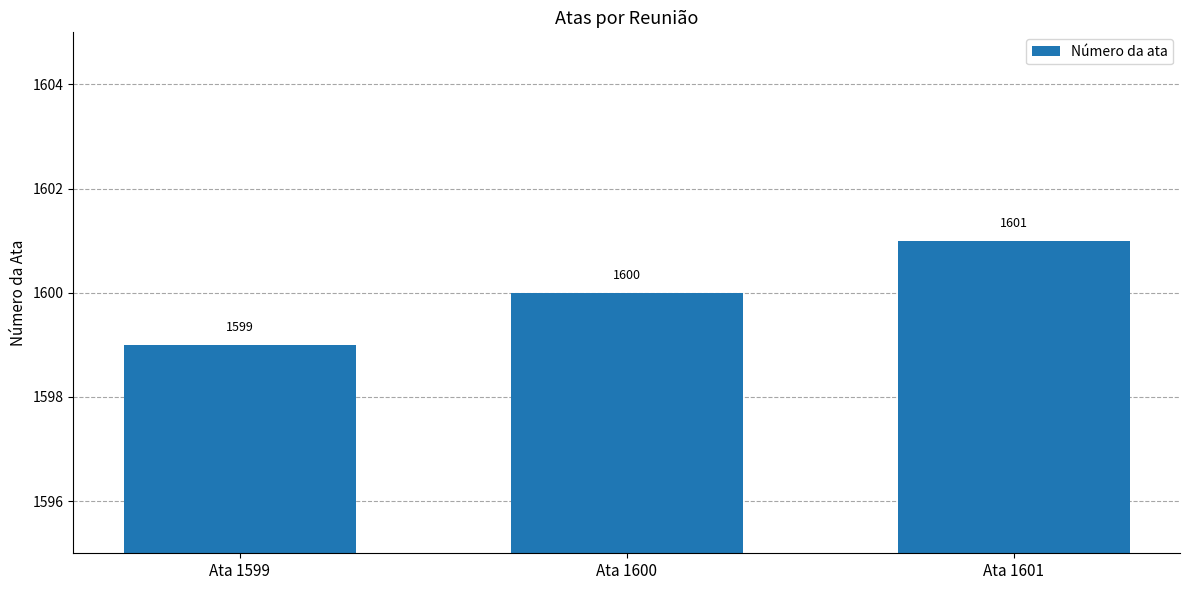

Count the values in the range 1599 to 1601.

3